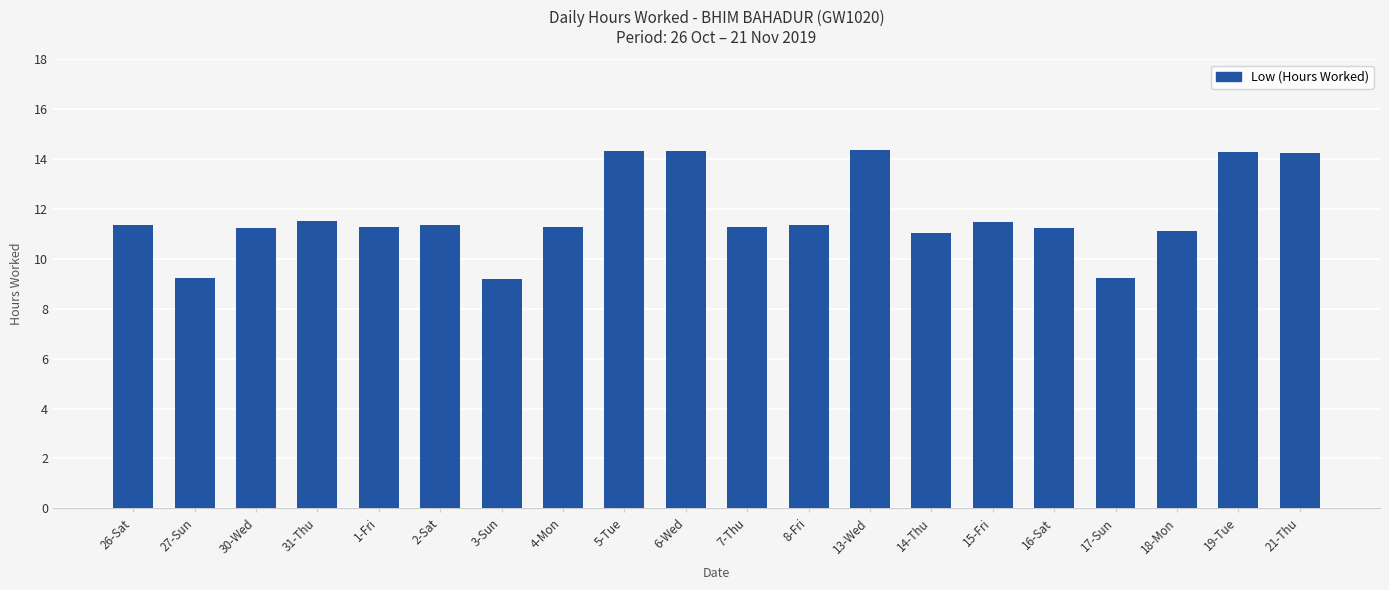

What is the smallest value displayed?

9.2